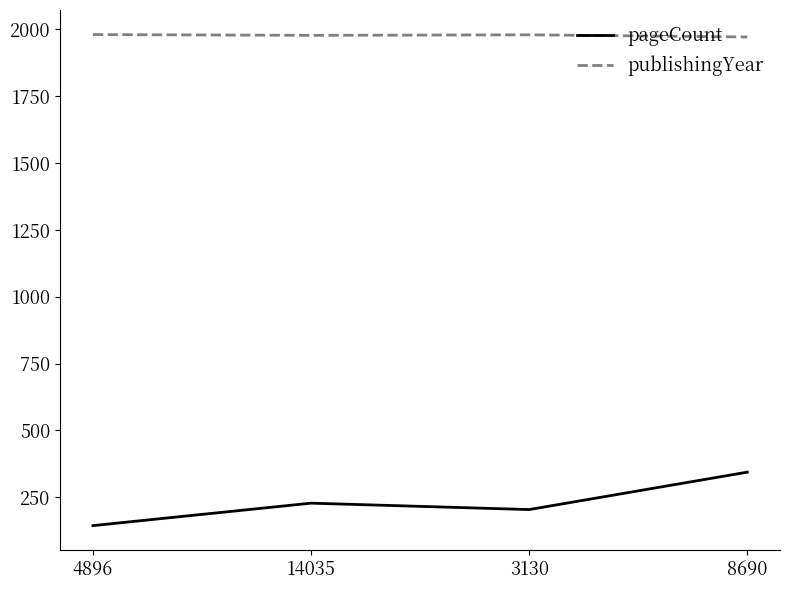

What is the sum of all publishingYear values?

7911